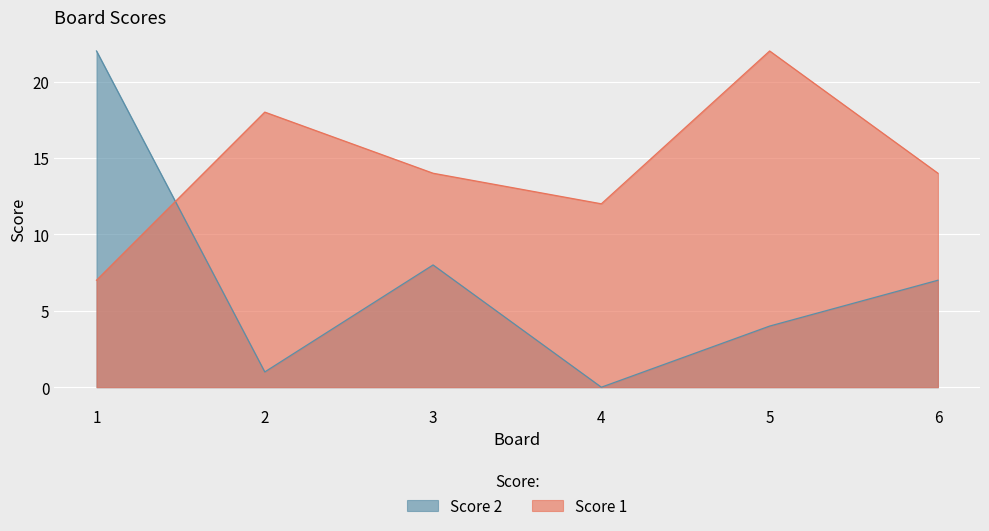

What is the average value of the Score 2 series?

7